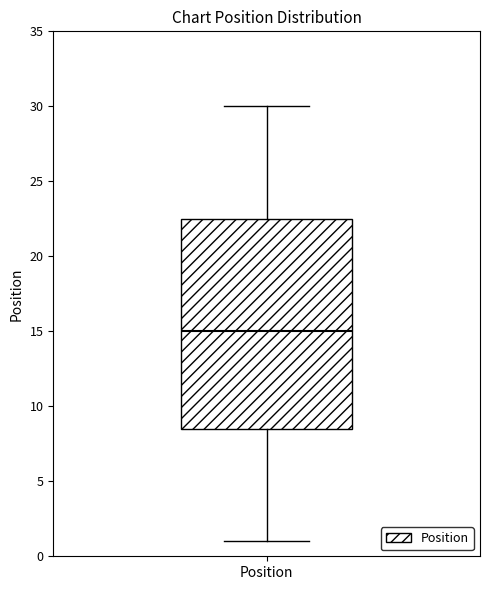

Where is the upper edge of the box for Position on the y-axis? The values are not printed on the chart, so give them approximately, as read against the axis.

22.5